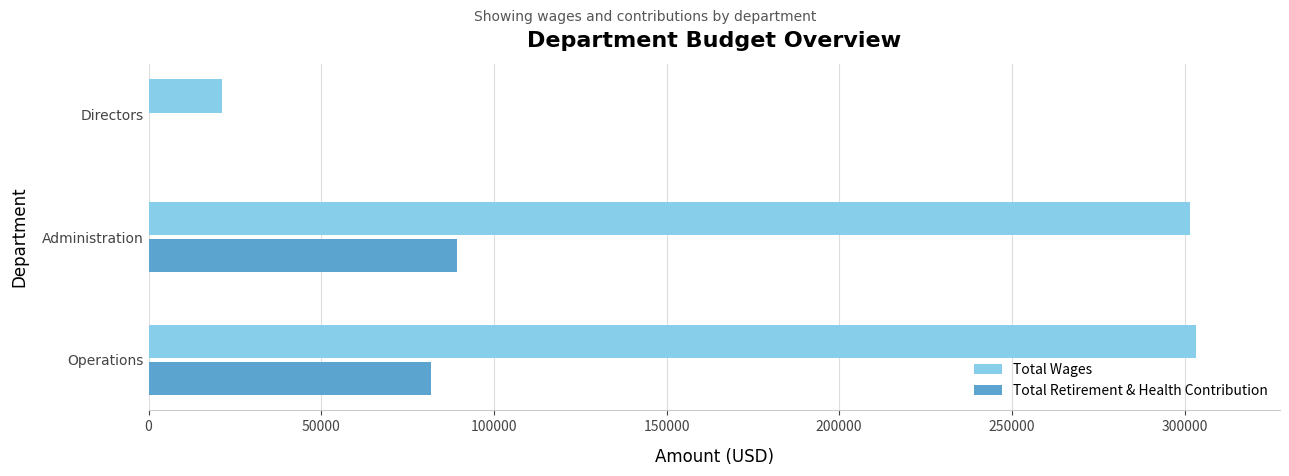

Which series has the widest spread of values?

Total Wages